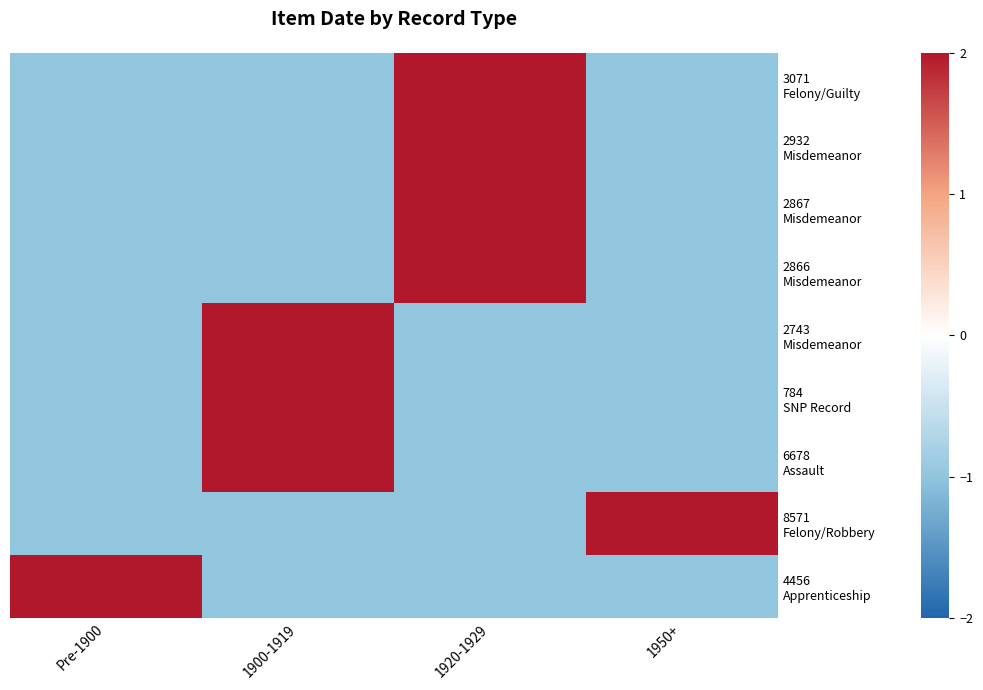

Which series changed the most between 1920-1929 and 1950+?

3071 Felony/Guilty